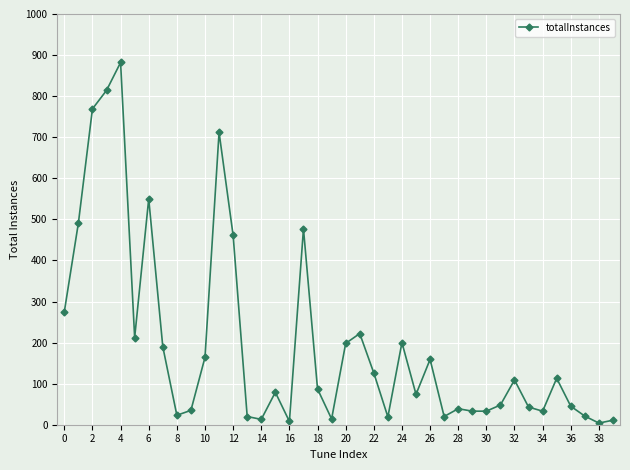

What is the average value?

196